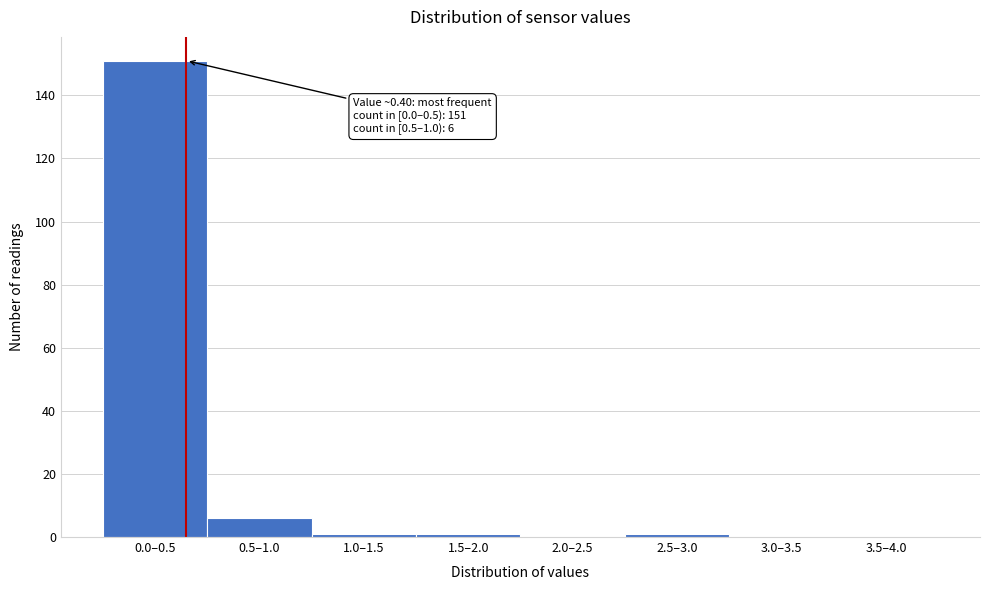

Reading left to right, what are all the values shown in this chart?

0.0–0.5=151	0.5–1.0=6	1.0–1.5=1	1.5–2.0=1	2.0–2.5=0	2.5–3.0=1	3.0–3.5=0	3.5–4.0=0